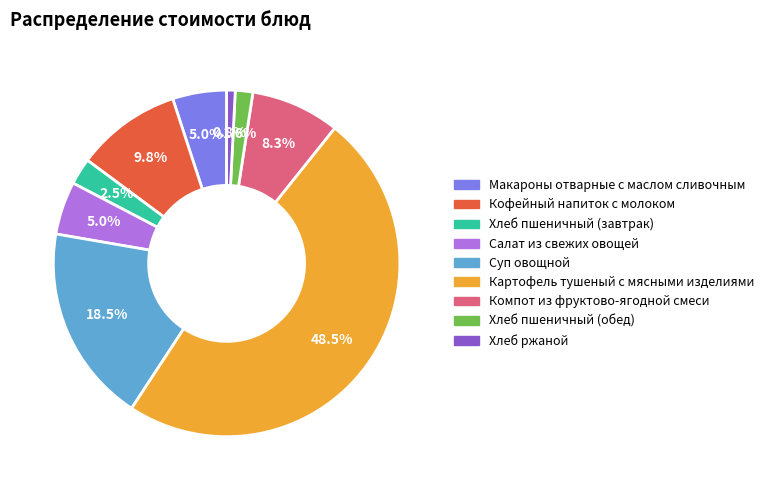

Between Хлеб ржаной and Компот из фруктово-ягодной смеси, which is larger?

Компот из фруктово-ягодной смеси